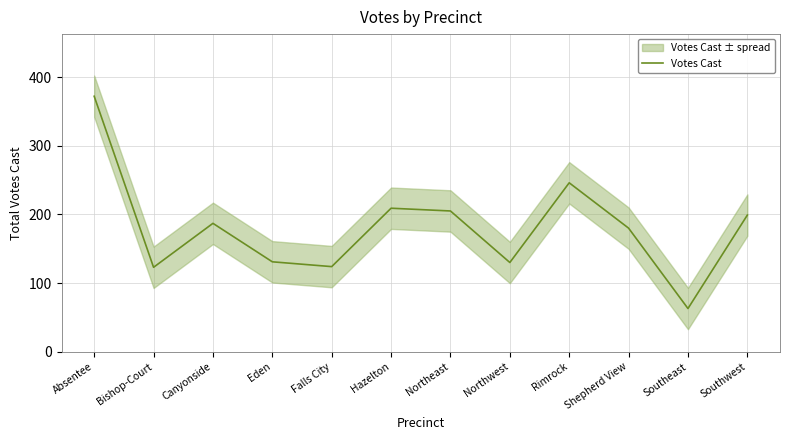

How many points are lower than both their immediate neighbors (excluding endpoints)?

4